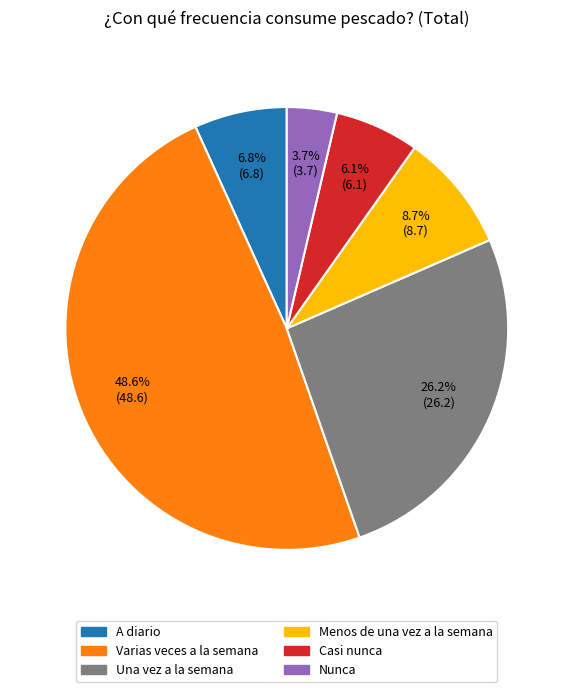

What is the largest slice in the pie chart?

Varias veces a la semana